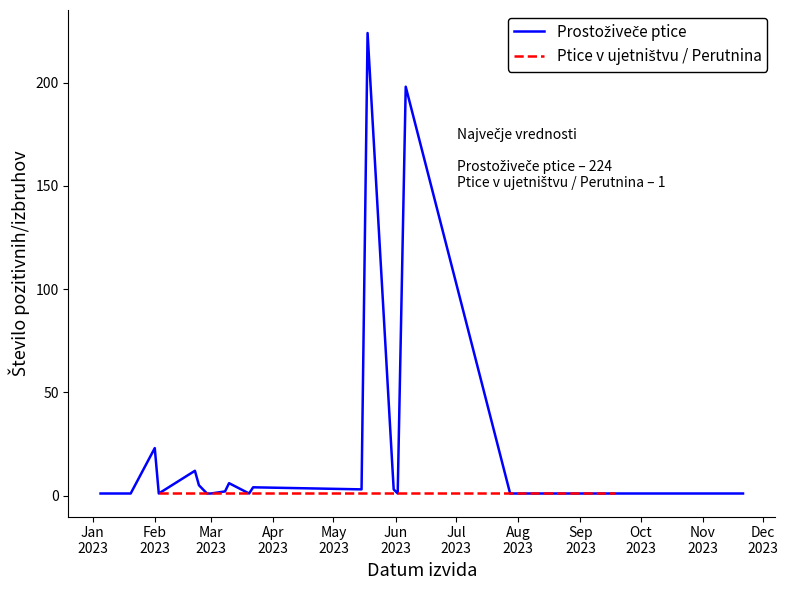

Count the number of categories in the chart.

24